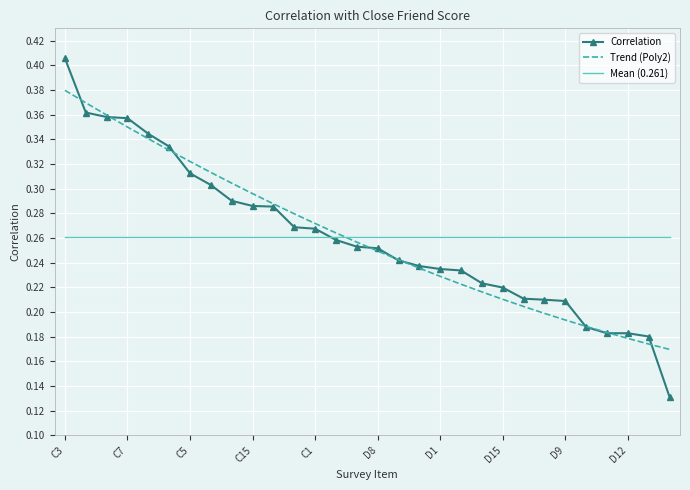

How many times do Mean (0.261) and Trend (Poly2) cross each other?

1